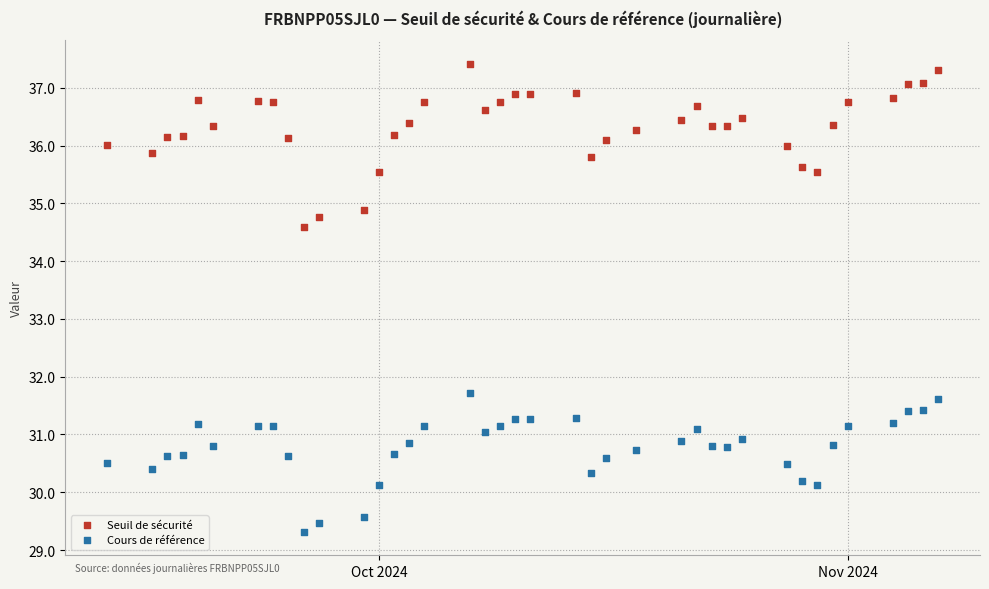

Which series contains the highest Y value?

Seuil de sécurité